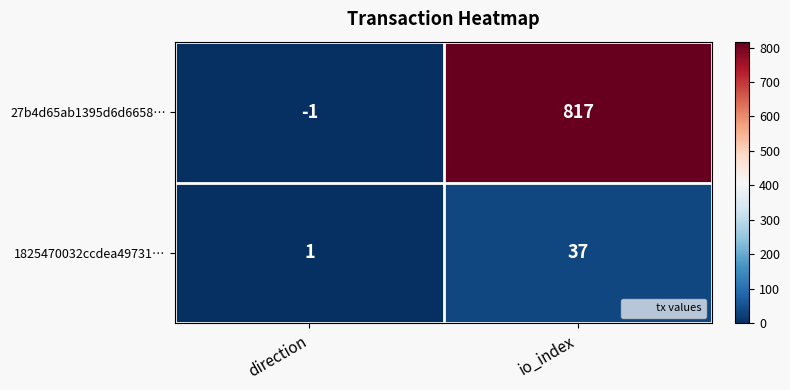

List the labels in order of 27b4d65ab1395d6d6658… value, smallest first.

direction, io_index